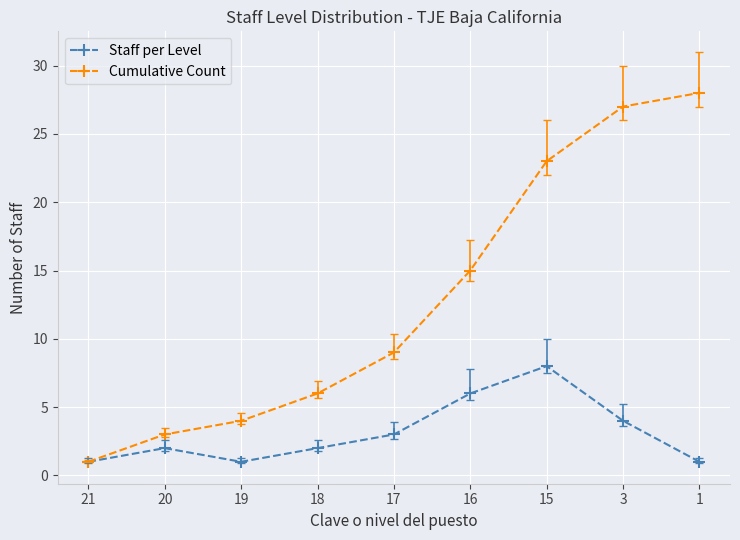

What is the difference between the Staff per Level values at 17 and 15?

5